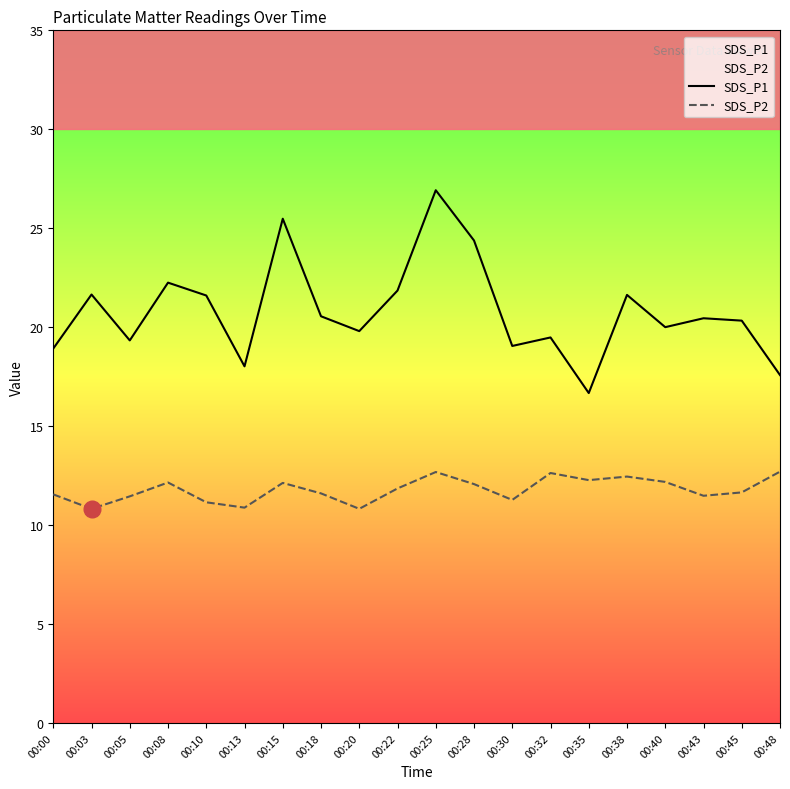

What is the average value of the SDS_P2 series?

11.8